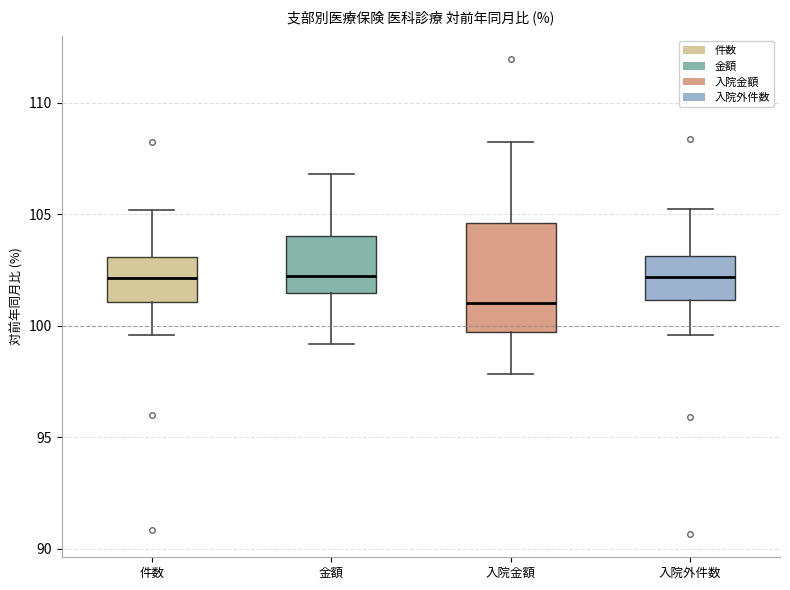

Where does the lower whisker of the box for 入院外件数 end on the y-axis? The values are not printed on the chart, so give them approximately, as read against the axis.

99.5